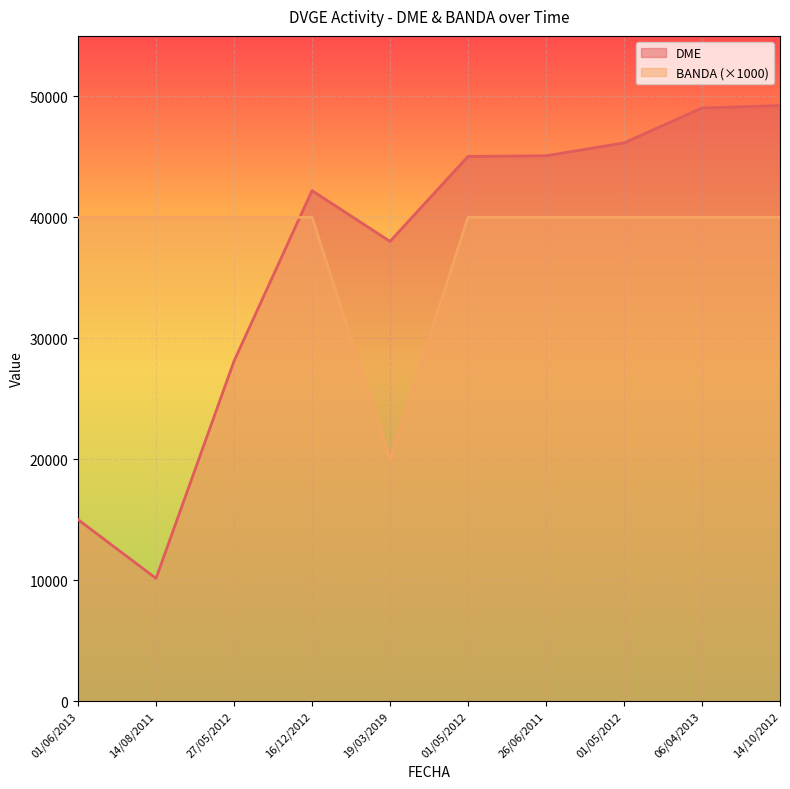

How many lines are shown in the chart?

2